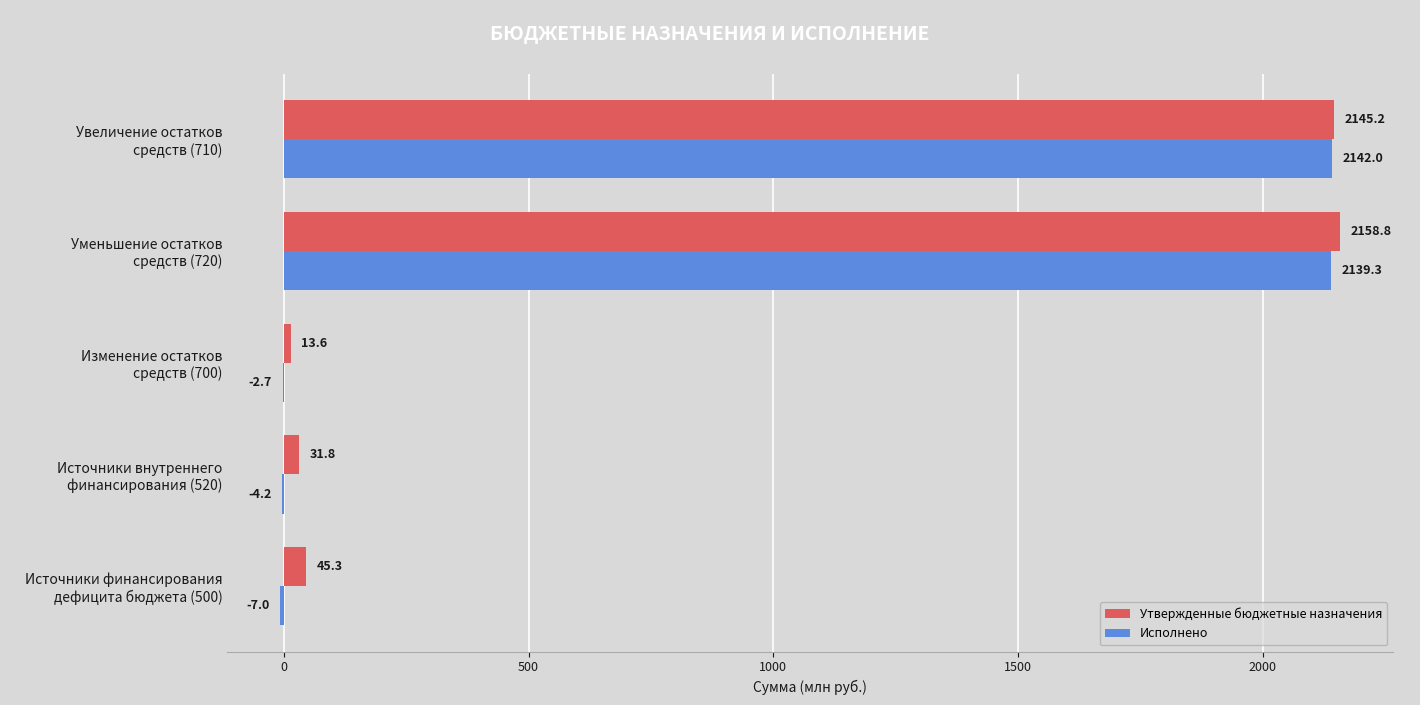

Where is Исполнено nearest to the value 1067?

Изменение остатков
средств (700)